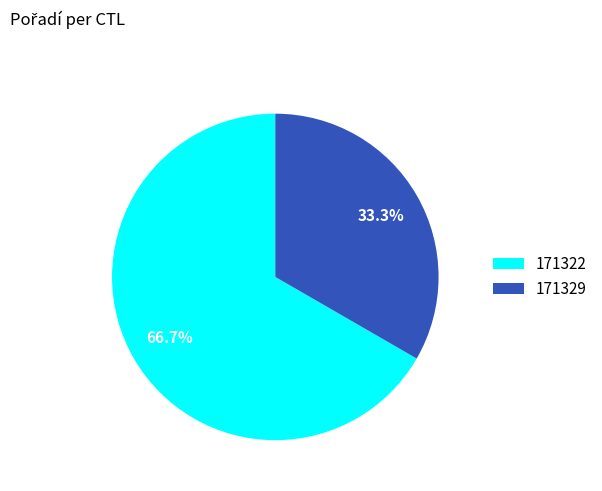

True or false: 171322 accounts for 67% of the total.

True